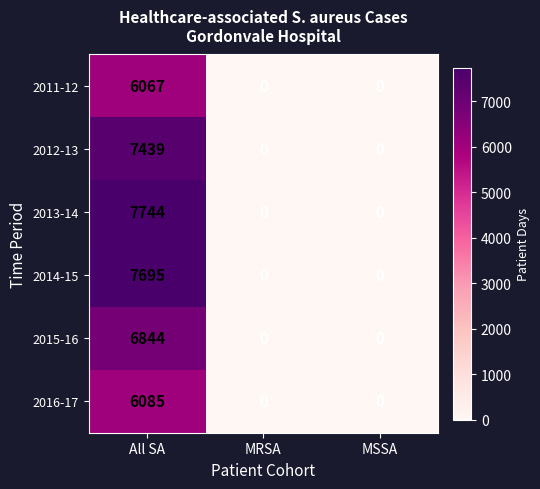

How many distinct data groups are displayed?

6